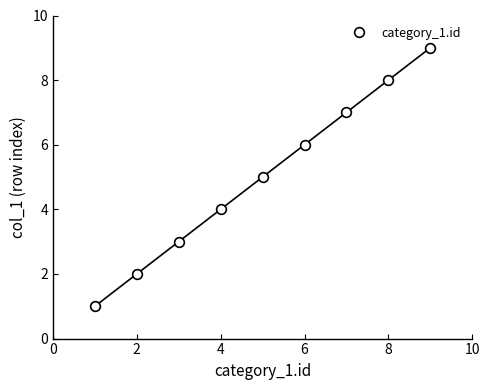

What is the greatest value displayed?

9